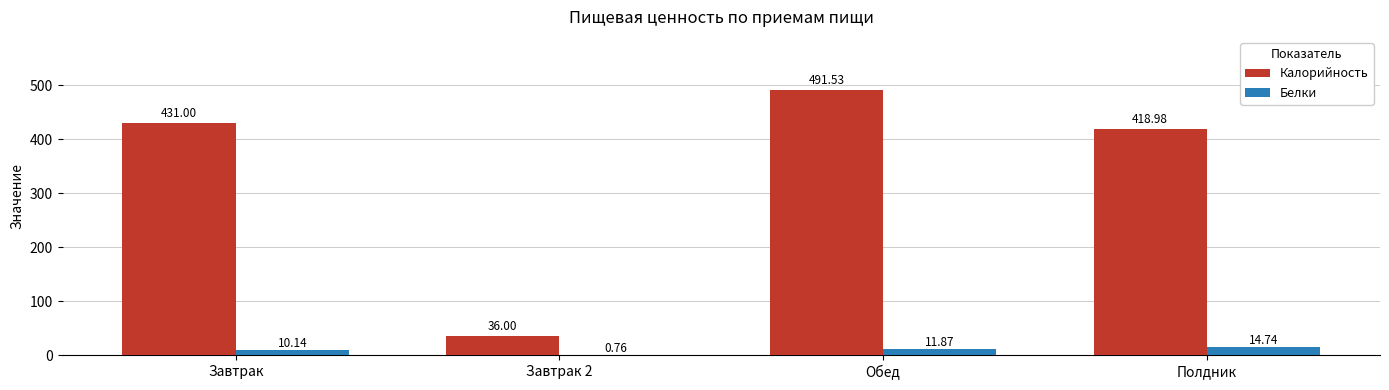

At which label is Калорийность closest to 263?

Полдник